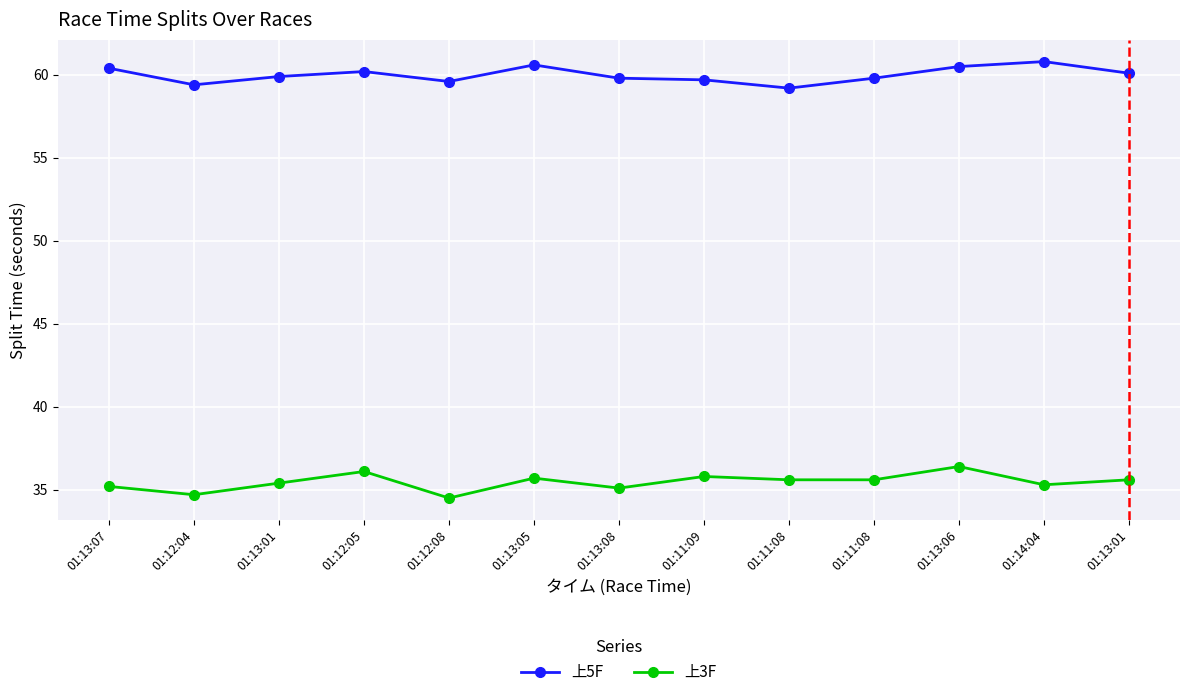

True or false: 上5F has a value of 60.8 at 01:14:04.

True